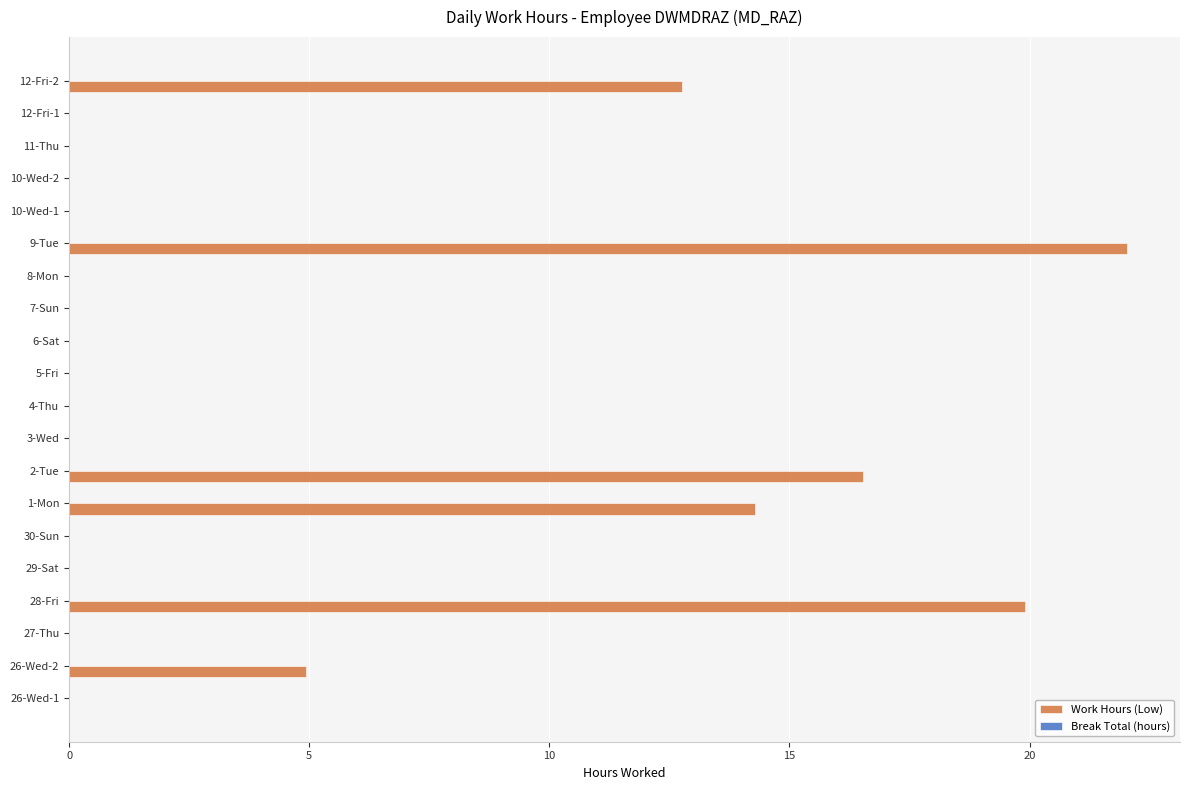

Count the number of categories in the chart.

20